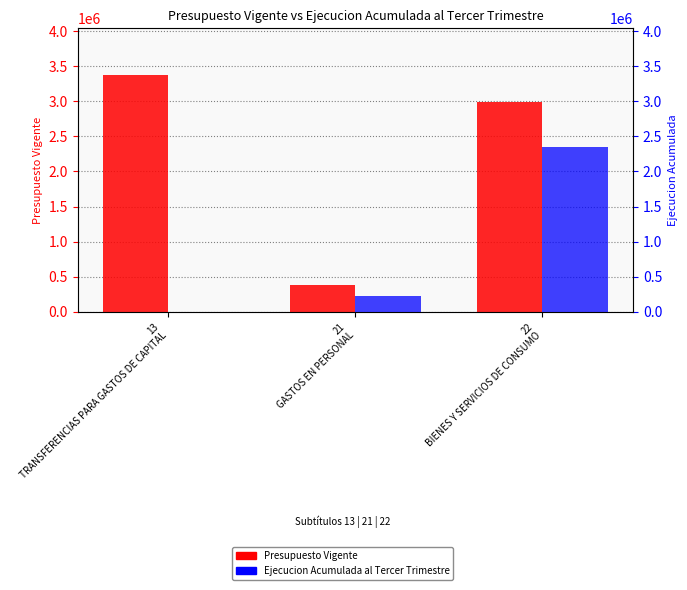

What is the average value of the Presupuesto Vigente series?

2245364